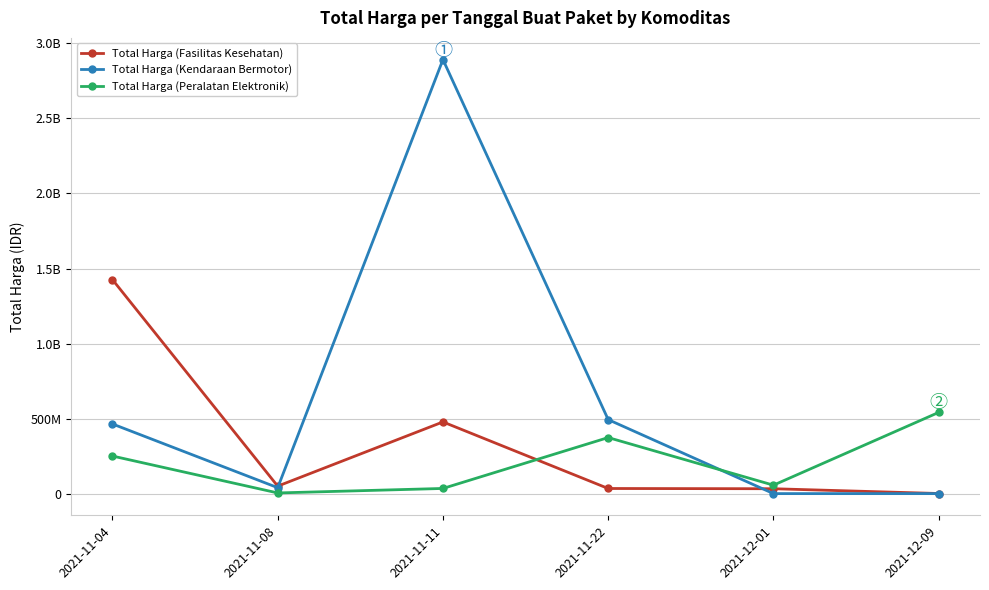

Rank the series by their average value, from lowest to highest.

Total Harga (Peralatan Elektronik), Total Harga (Fasilitas Kesehatan), Total Harga (Kendaraan Bermotor)